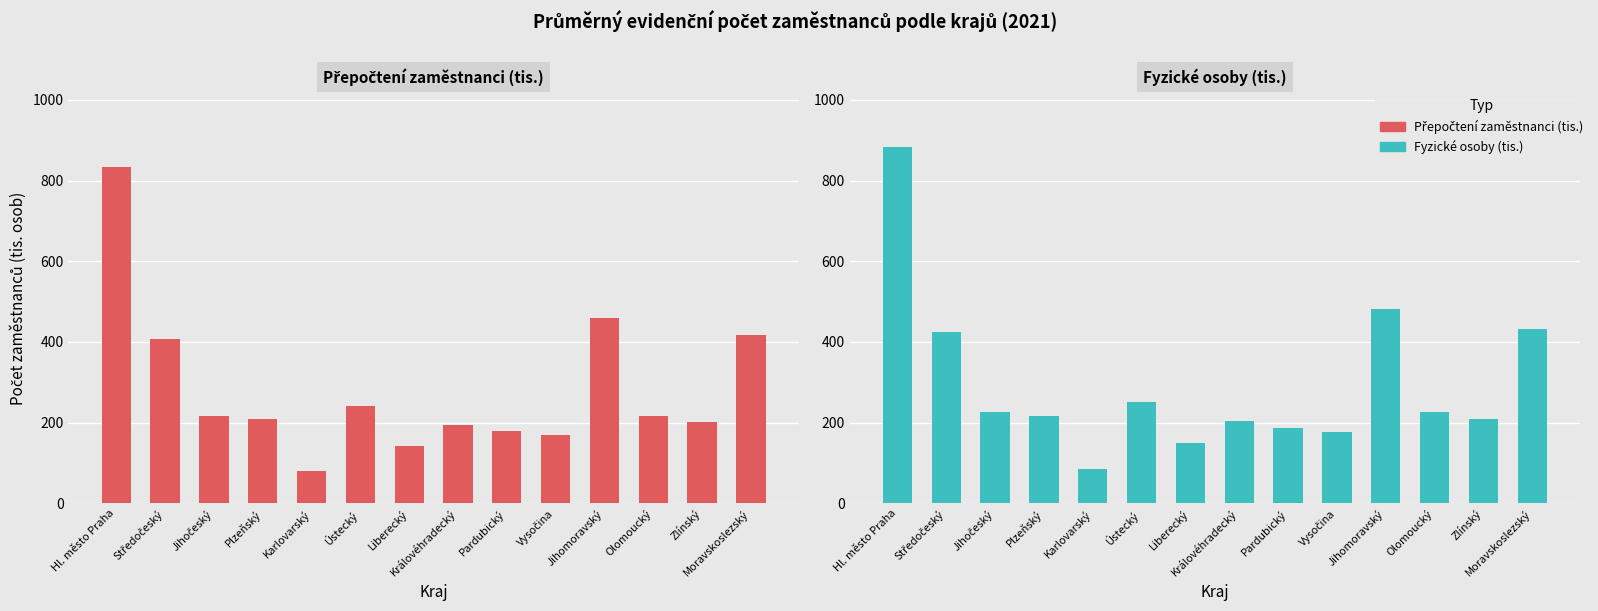

Which series has the largest range (max minus min)?

Fyzické osoby (tis.)